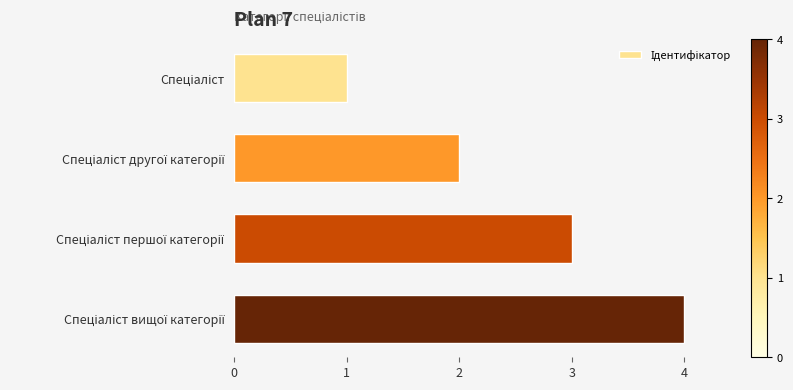

What is the maximum value shown in the chart?

4